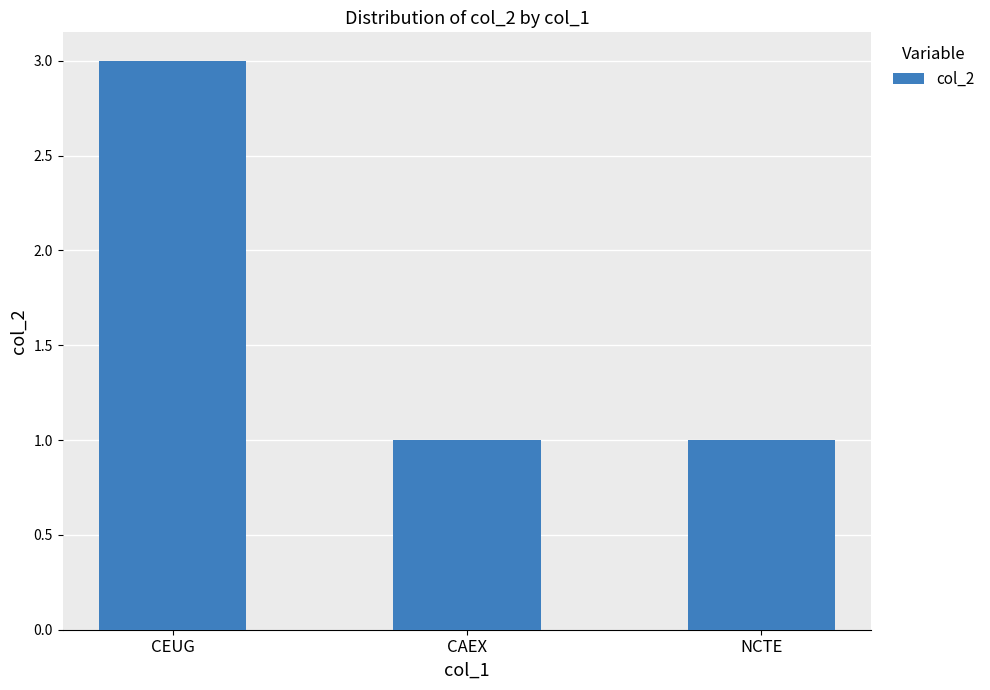

Is it true that the value at CAEX is 1?

True